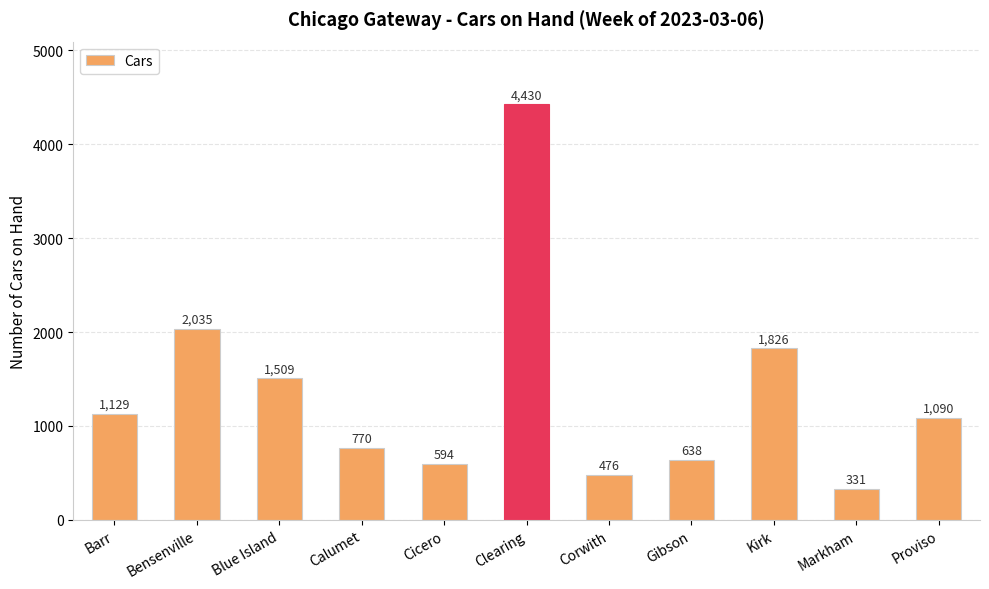

Rank the categories by value from highest to lowest.

Clearing, Bensenville, Kirk, Blue Island, Barr, Proviso, Calumet, Gibson, Cicero, Corwith, Markham